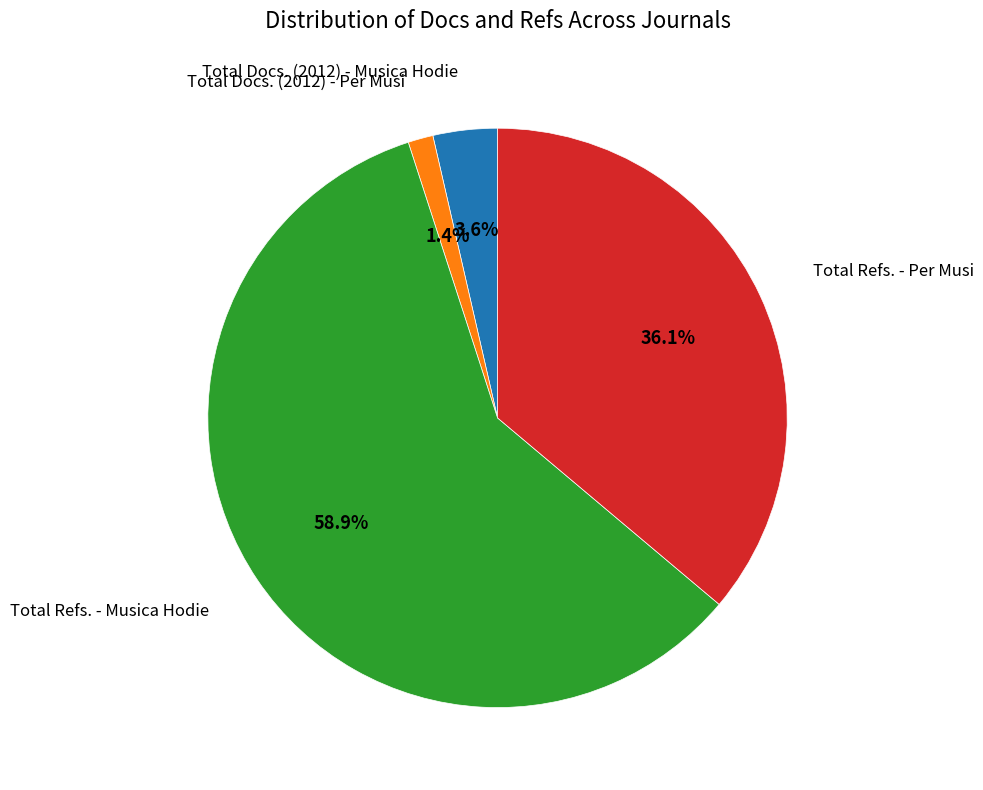

Is there a majority slice in this chart?

Yes